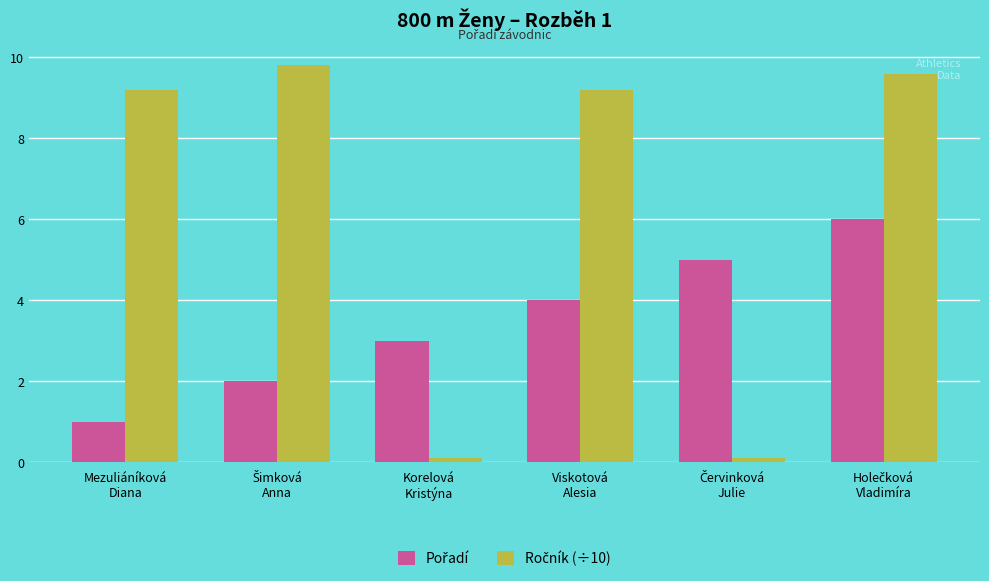

What is the maximum value shown in the chart?

9.8